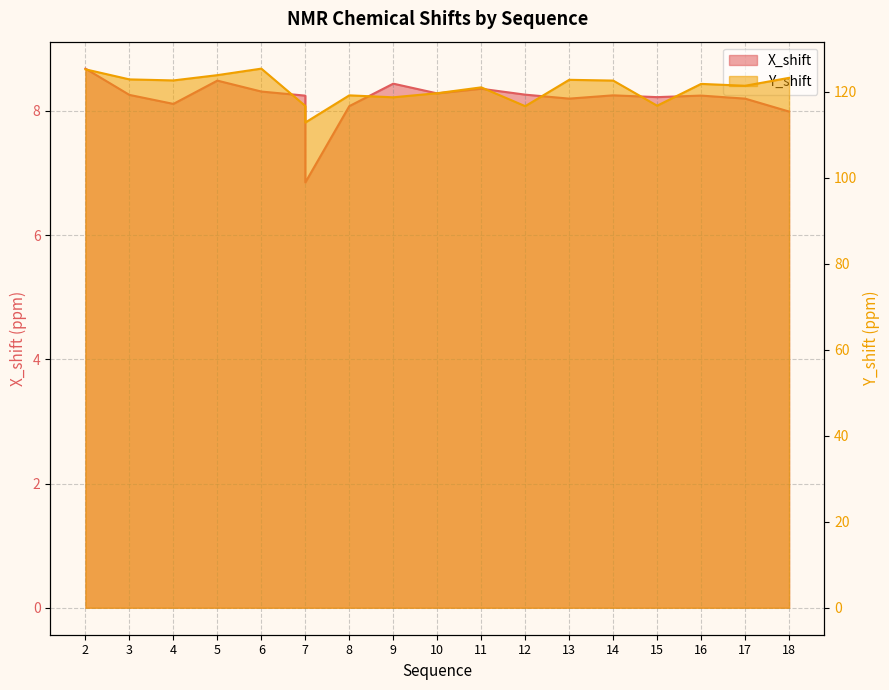

The value of Y_shift at 12 is 23.7. True or false?

False